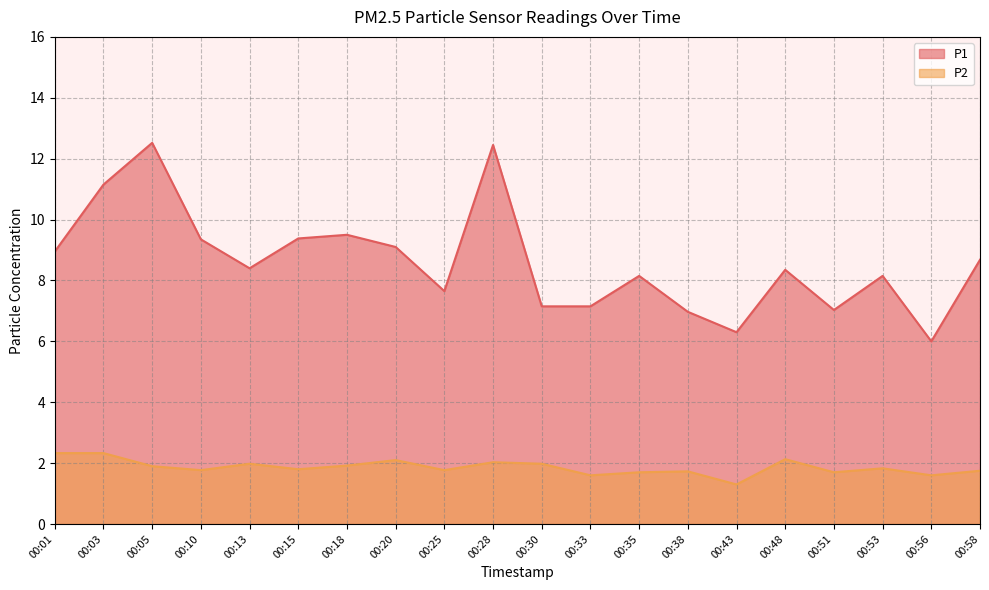

True or false: P2 and P1 cross at least once.

False